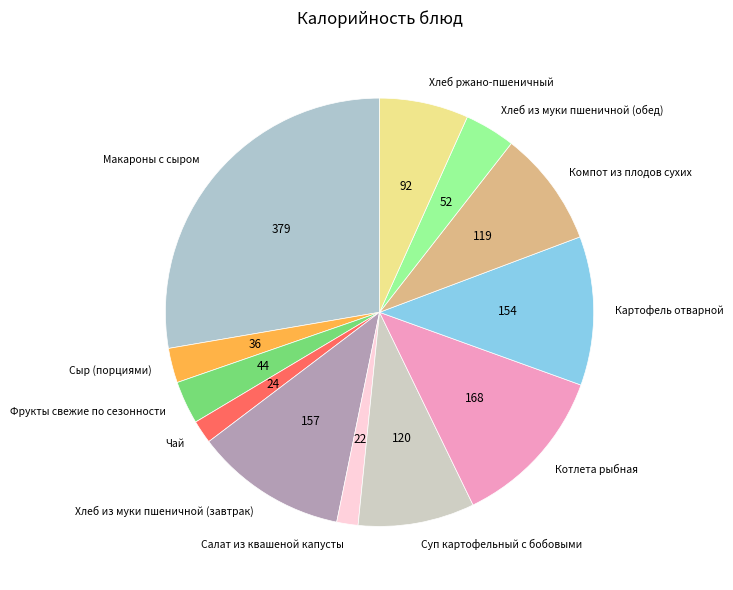

Combined, do Сыр (порциями) and Салат из квашеной капусты account for over 50%?

No